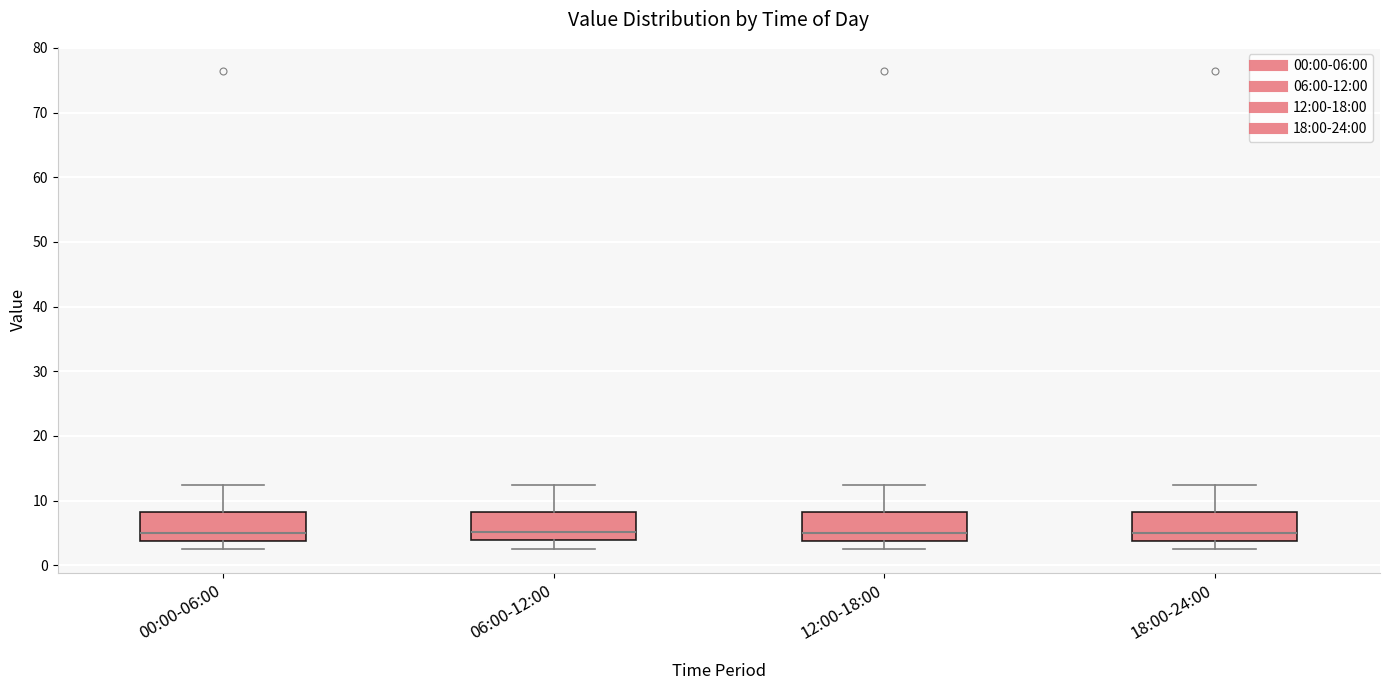

Reading left to right, transcribe this box plot: for each box, give where its median line is, the range the box spans, and where its two whiskers end, as read against the y-axis. The values are not printed on the chart, so give them approximately, as read against the axis.

00:00-06:00: median 5, box 4 to 8, whiskers 3 to 12
06:00-12:00: median 5, box 4 to 8, whiskers 3 to 12
12:00-18:00: median 5, box 4 to 8, whiskers 3 to 12
18:00-24:00: median 5, box 4 to 8, whiskers 3 to 12